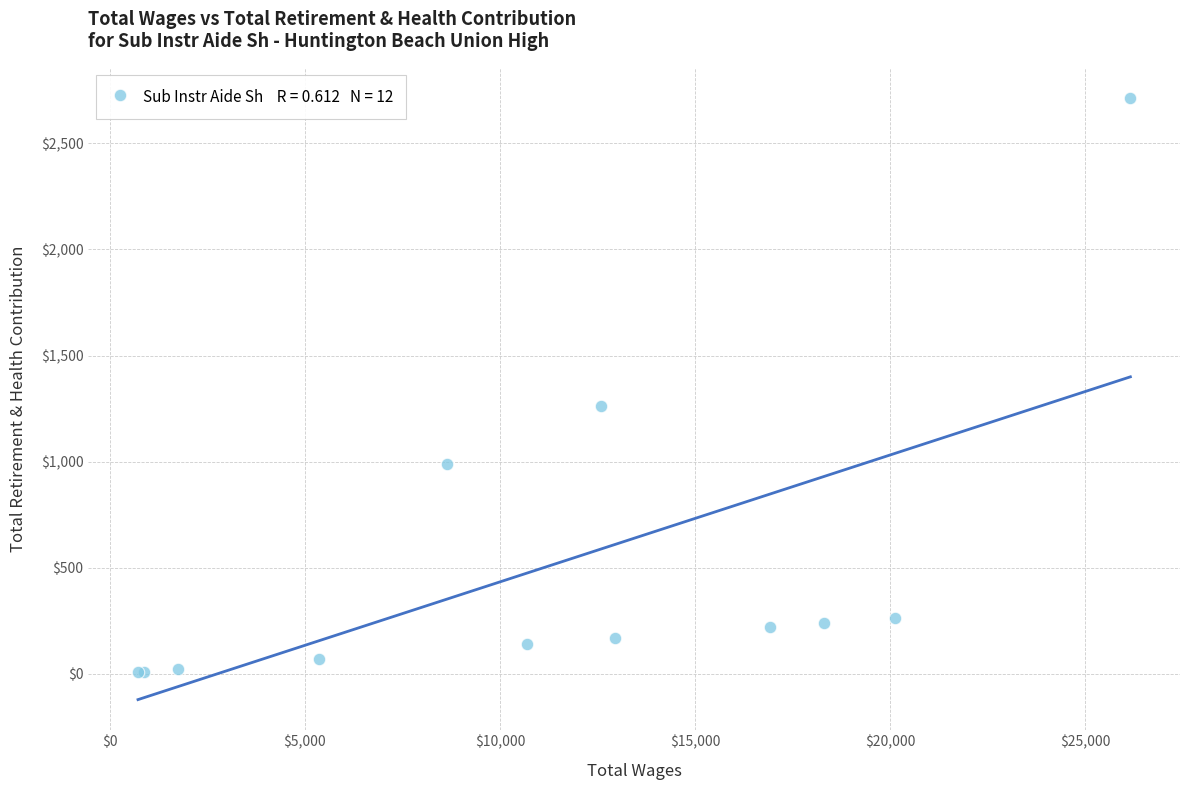

What Y value in the scatter plot is closest to 1361?

1262